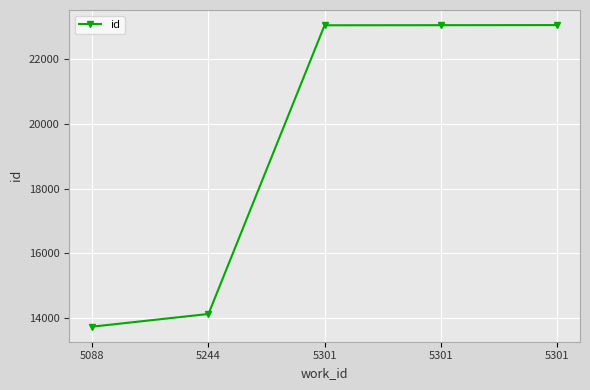

How many values are below 23056?

2